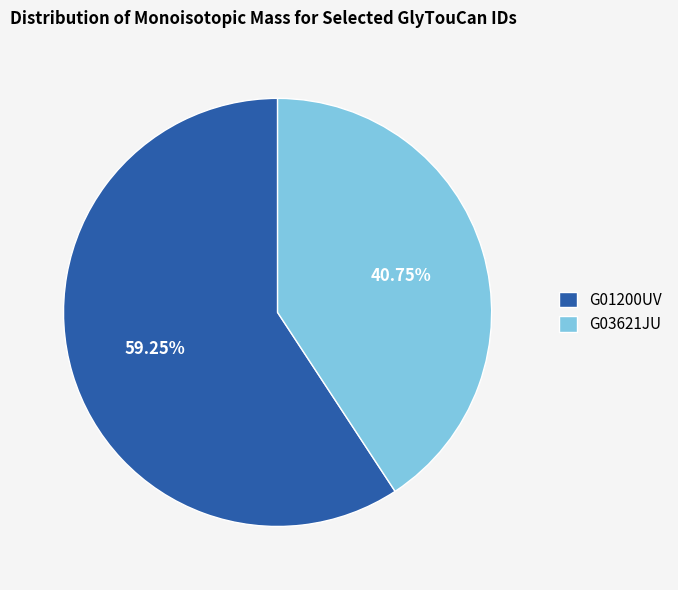

Which slice represents more than half of the pie?

G01200UV